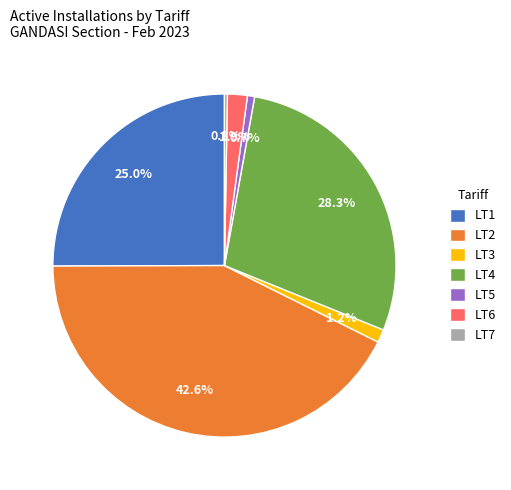

Which category has the biggest portion of the pie?

LT2